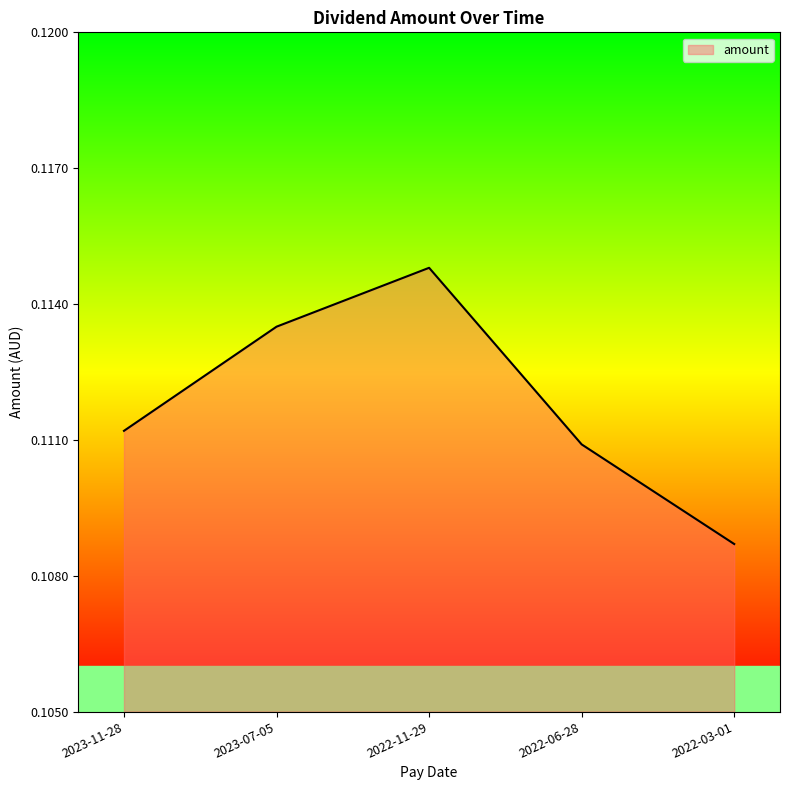

How many interior local peaks (higher than both neighbors) does the data have?

1